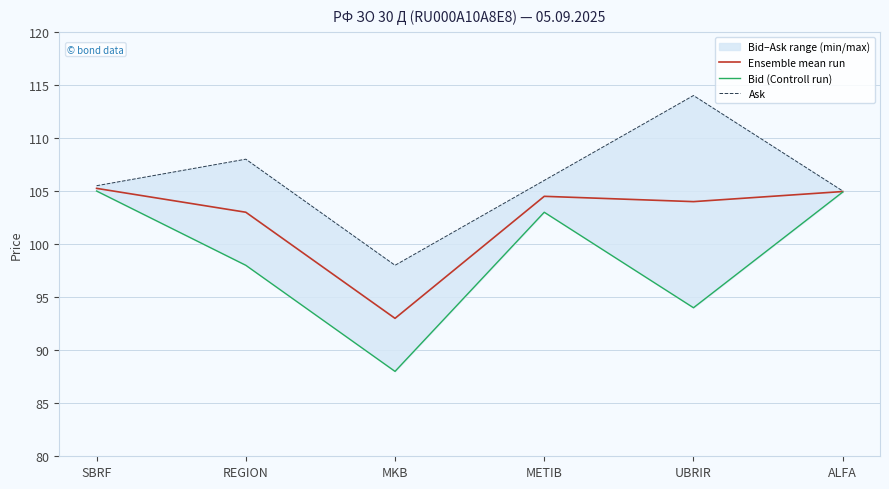

Rank the series at METIB from highest to lowest value.

Ask, Ensemble mean run, Bid (Controll run)